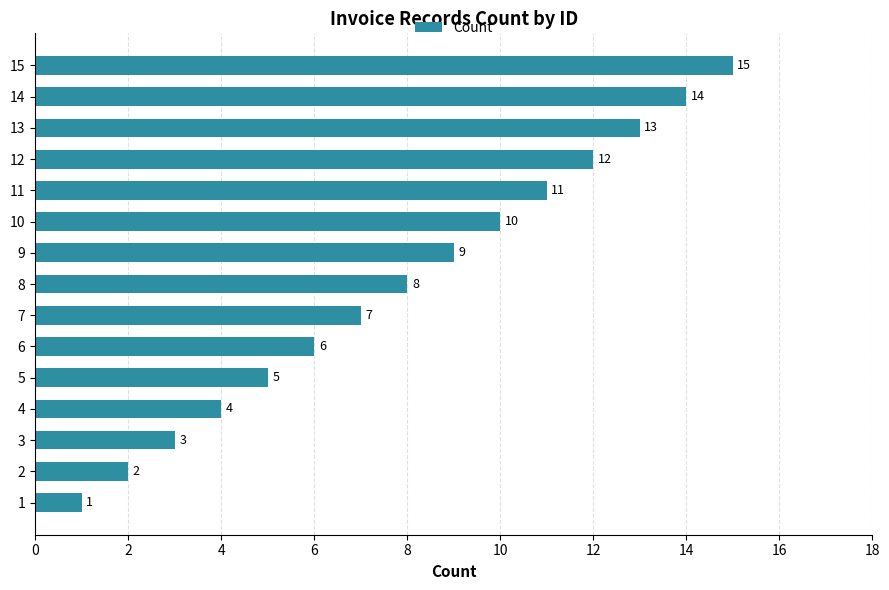

What is the greatest value displayed?

15